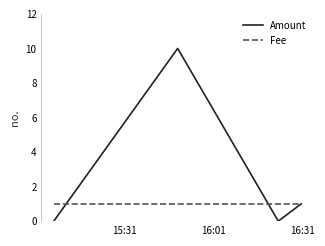

Which series has the widest spread of values?

Amount